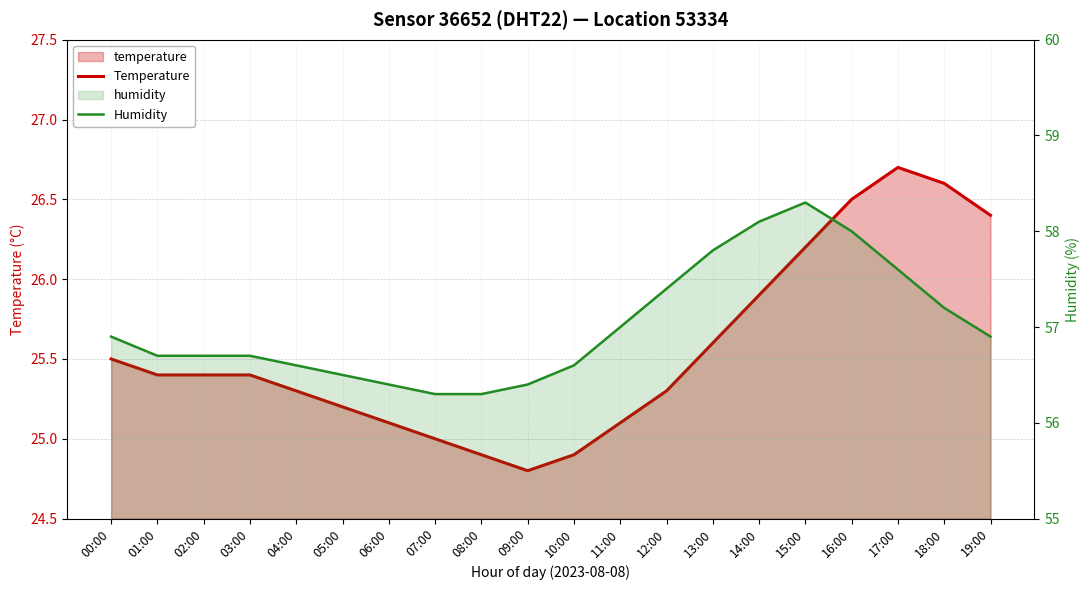

Reading right to left, transcribe all the data shown in this chart.

Temperature: 26.4	26.6	26.7	26.5	26.2	25.9	25.6	25.3	25.1	24.9	24.8	24.9	25.0	25.1	25.2	25.3	25.4	25.4	25.4	25.5
Humidity: 56.9	57.2	57.6	58.0	58.3	58.1	57.8	57.4	57.0	56.6	56.4	56.3	56.3	56.4	56.5	56.6	56.7	56.7	56.7	56.9